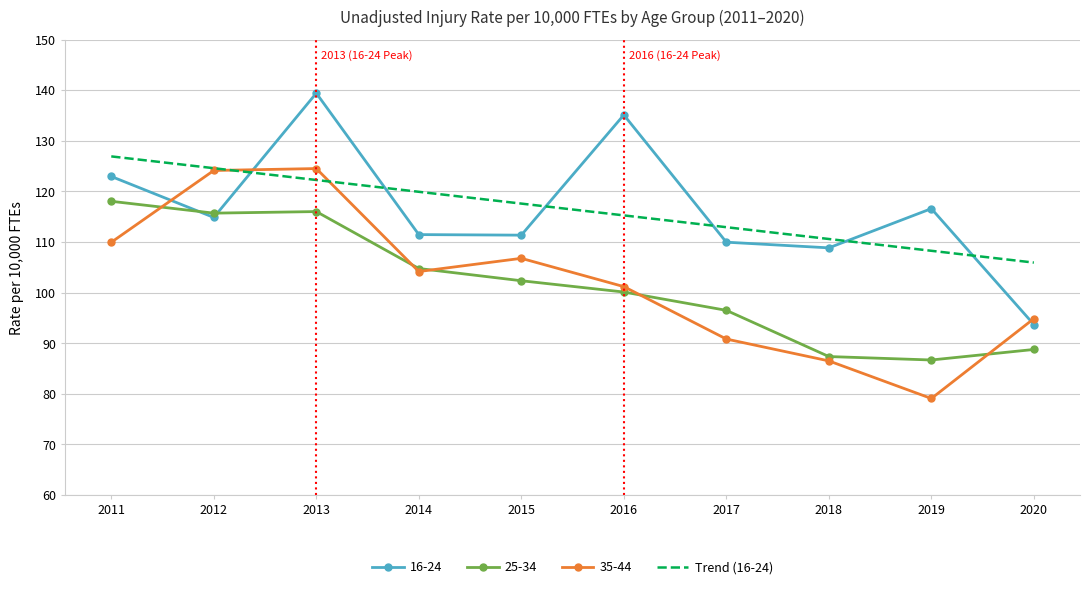

Is it true that 16-24 equals 135.1 at 2016?

True